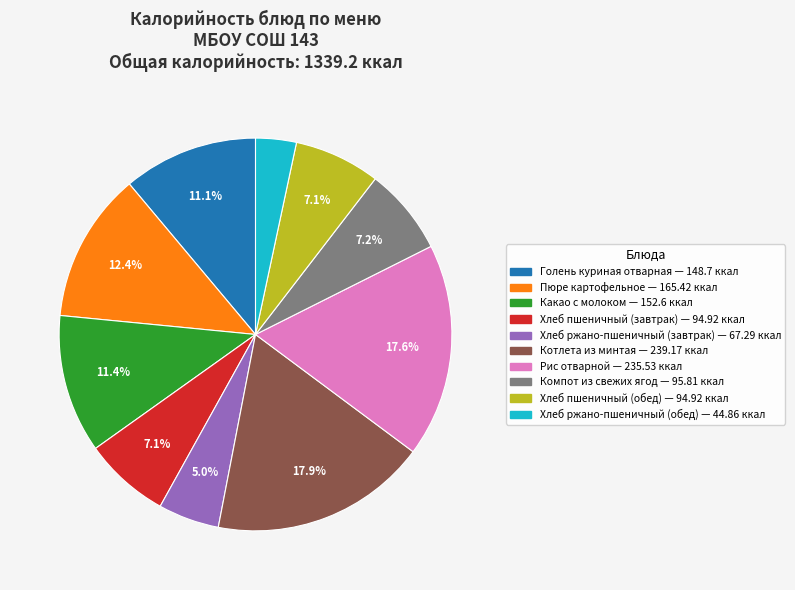

Which slice is the smallest?

Хлеб ржано-пшеничный (обед)